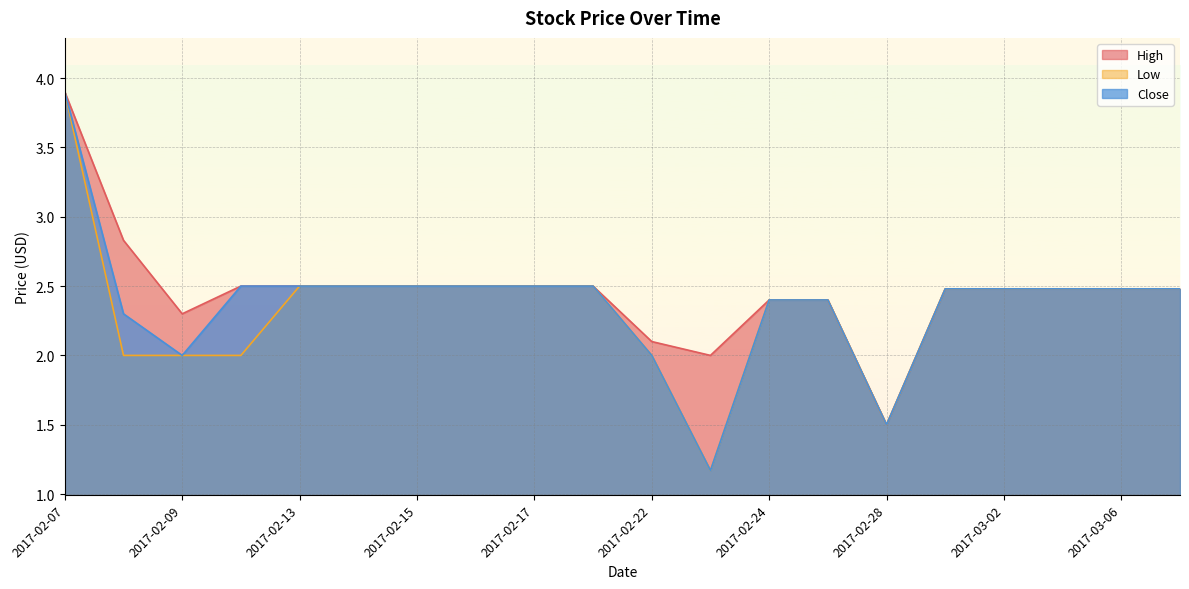

Reading left to right, list all the values displayed in this chart.

High: 2017-02-07=3.9	2017-02-08=2.8	2017-02-09=2.3	2017-02-10=2.5	2017-02-13=2.5	2017-02-14=2.5	2017-02-15=2.5	2017-02-16=2.5	2017-02-17=2.5	2017-02-21=2.5	2017-02-22=2.1	2017-02-23=2.0	2017-02-24=2.4	2017-02-27=2.4	2017-02-28=1.5	2017-03-01=2.5	2017-03-02=2.5	2017-03-03=2.5	2017-03-06=2.5	2017-03-07=2.5
Low: 2017-02-07=3.9	2017-02-08=2.0	2017-02-09=2.0	2017-02-10=2.0	2017-02-13=2.5	2017-02-14=2.5	2017-02-15=2.5	2017-02-16=2.5	2017-02-17=2.5	2017-02-21=2.5	2017-02-22=2.0	2017-02-23=1.2	2017-02-24=2.4	2017-02-27=2.4	2017-02-28=1.5	2017-03-01=2.5	2017-03-02=2.5	2017-03-03=2.5	2017-03-06=2.5	2017-03-07=2.5
Close: 2017-02-07=3.9	2017-02-08=2.3	2017-02-09=2.0	2017-02-10=2.5	2017-02-13=2.5	2017-02-14=2.5	2017-02-15=2.5	2017-02-16=2.5	2017-02-17=2.5	2017-02-21=2.5	2017-02-22=2.0	2017-02-23=1.2	2017-02-24=2.4	2017-02-27=2.4	2017-02-28=1.5	2017-03-01=2.5	2017-03-02=2.5	2017-03-03=2.5	2017-03-06=2.5	2017-03-07=2.5